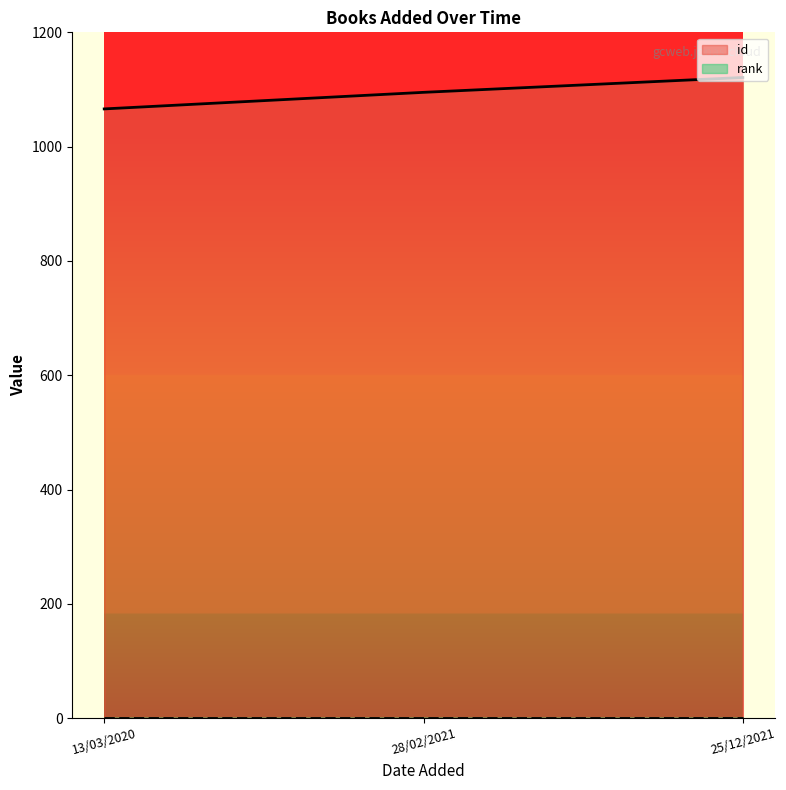

What is the label of the 2nd point from the right?

28/02/2021